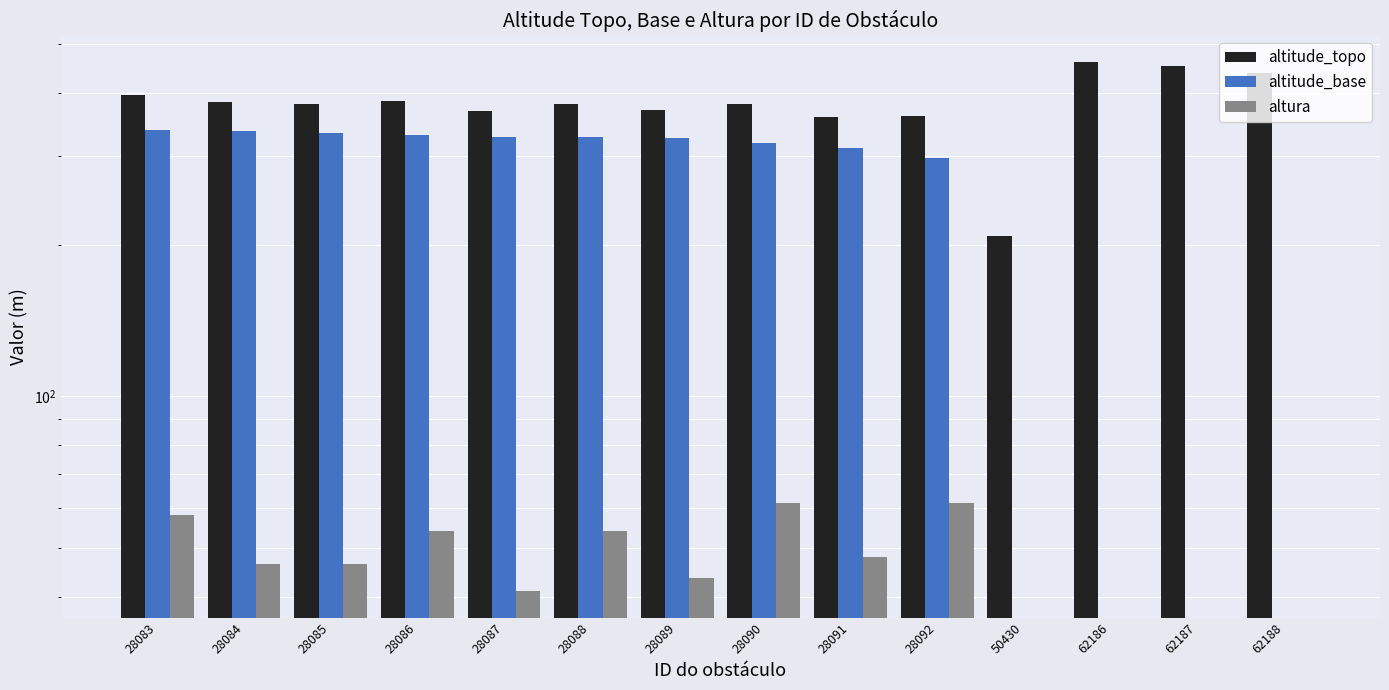

What is the difference between the maximum and second lowest values in the altitude_base series?

338.0